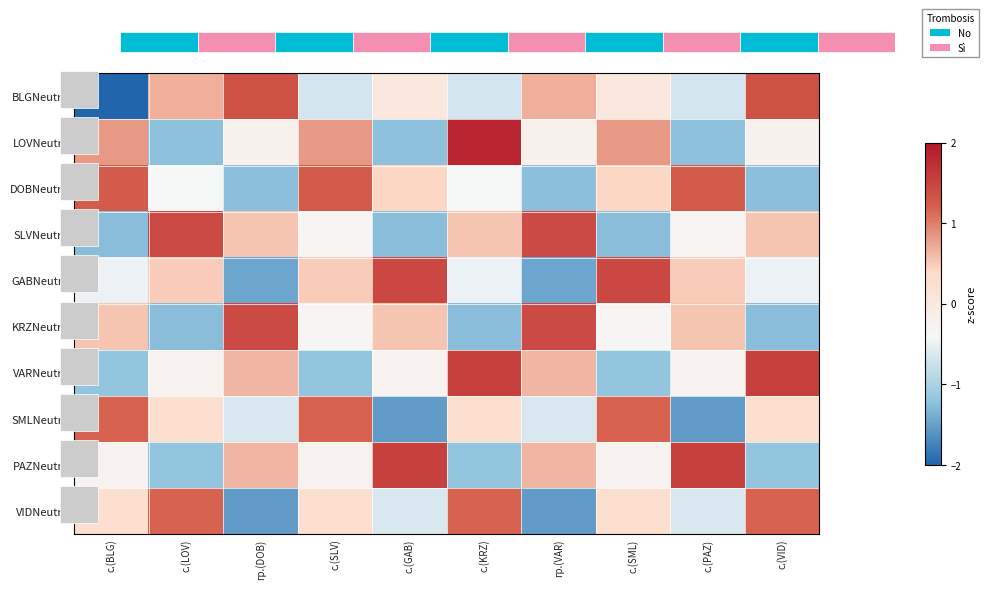

How many data points in DOBNeutro are less than 0?

5